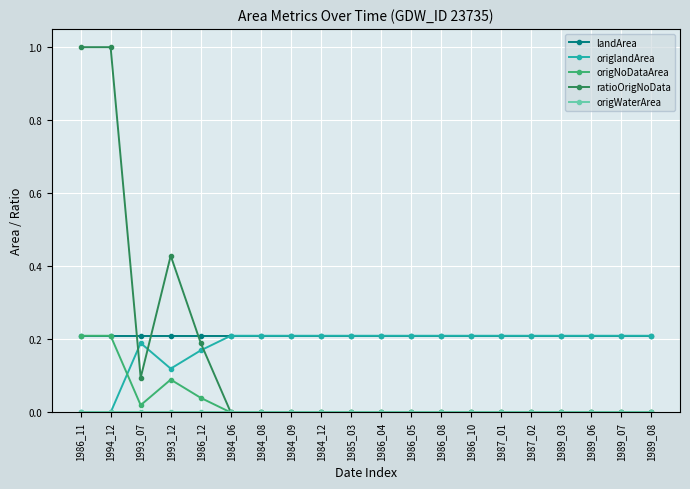

Which series has the largest range (max minus min)?

ratioOrigNoData